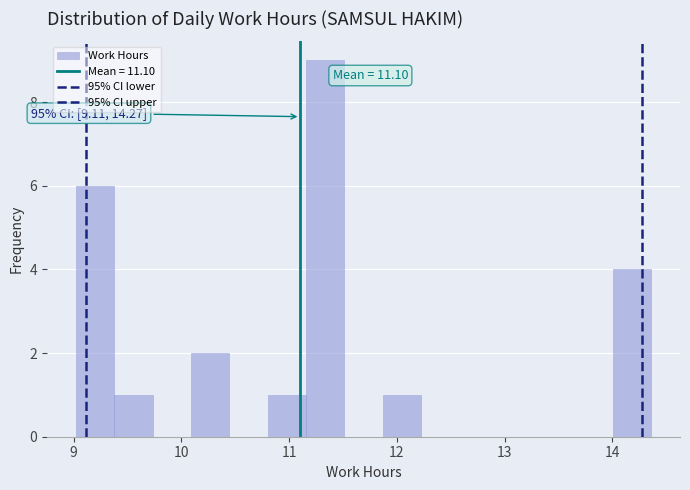

Read against the x-axis, roughly where is the centre of the tallest bar?

11.3